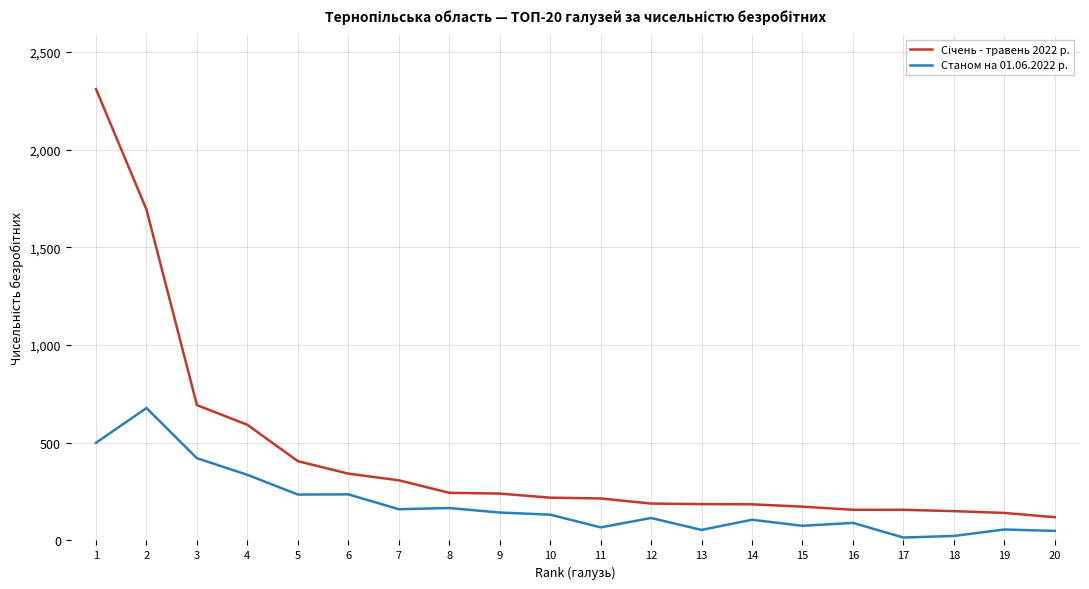

What is the total value across all series at 17?

172